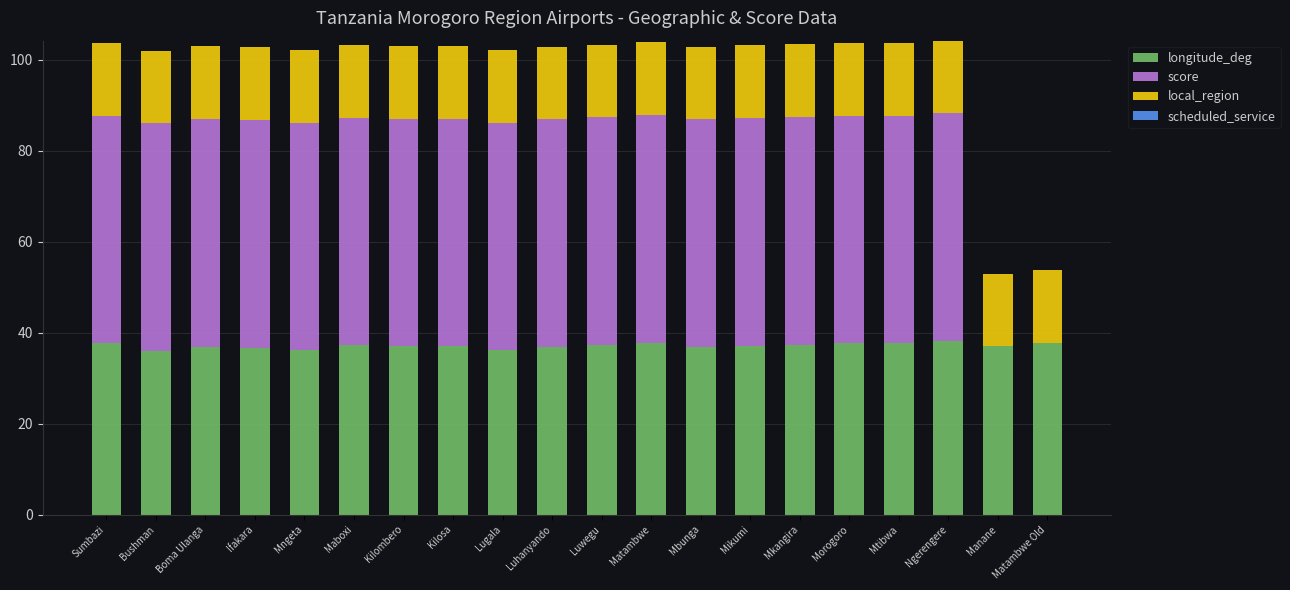

The longitude_deg series shows 59.2 at Mikumi. True or false?

False